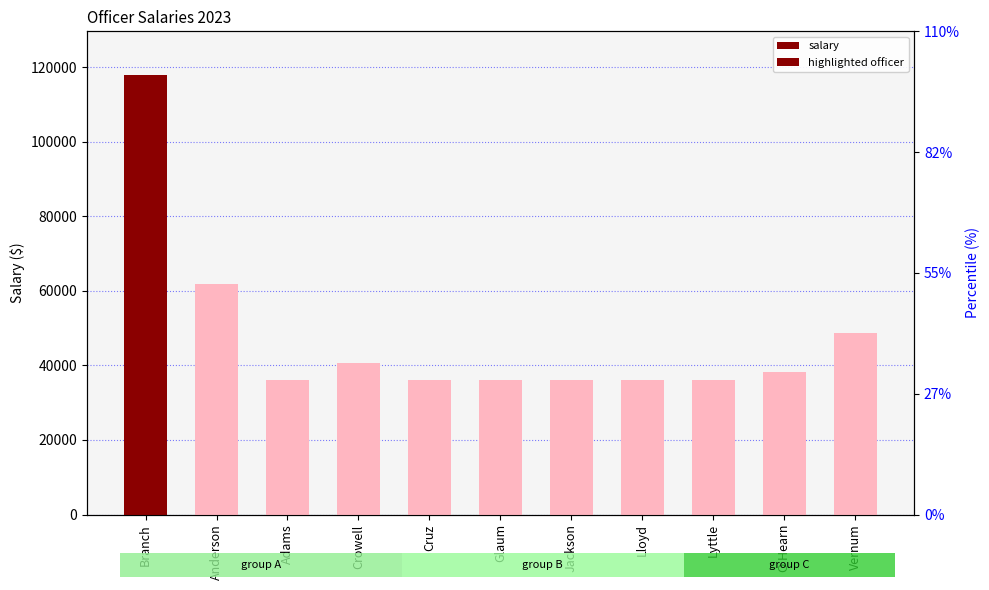

What is the ratio of the value at Jackson to the value at Lloyd?

1.0